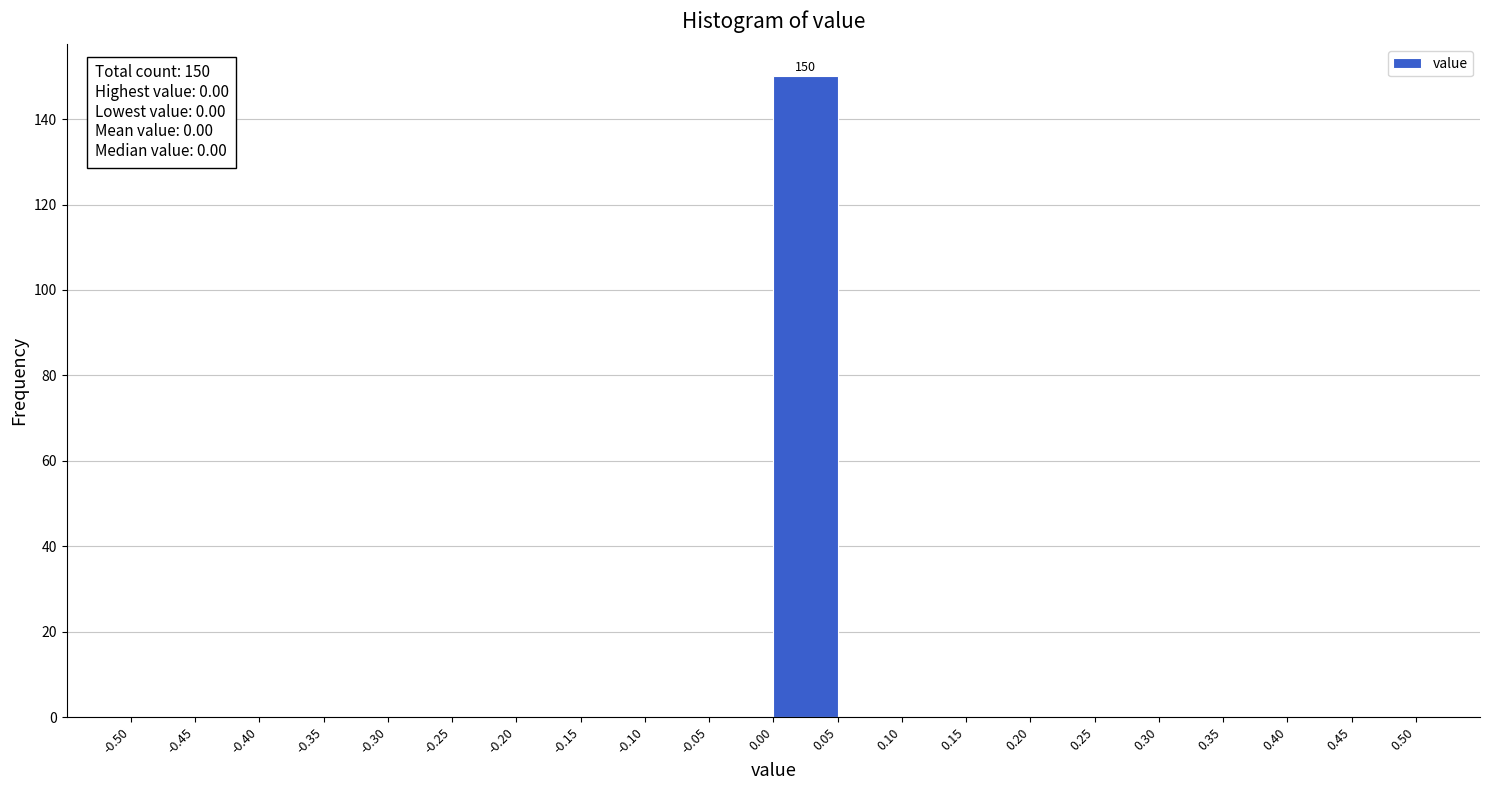

Over which range of the x-axis is the bar tallest?

0.00 to 0.05